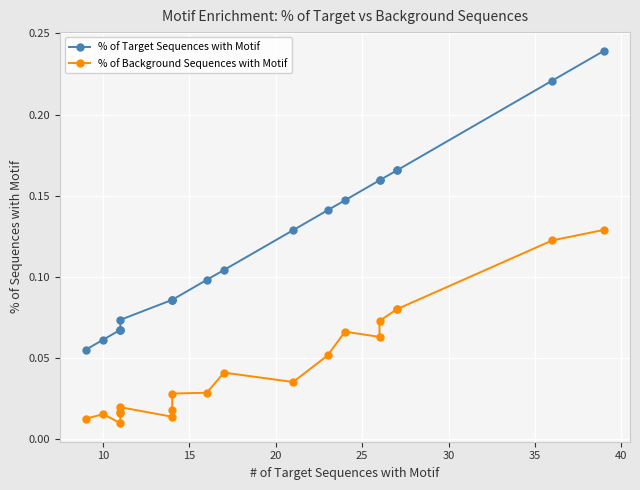

What is the total value across all series at 10?

0.1